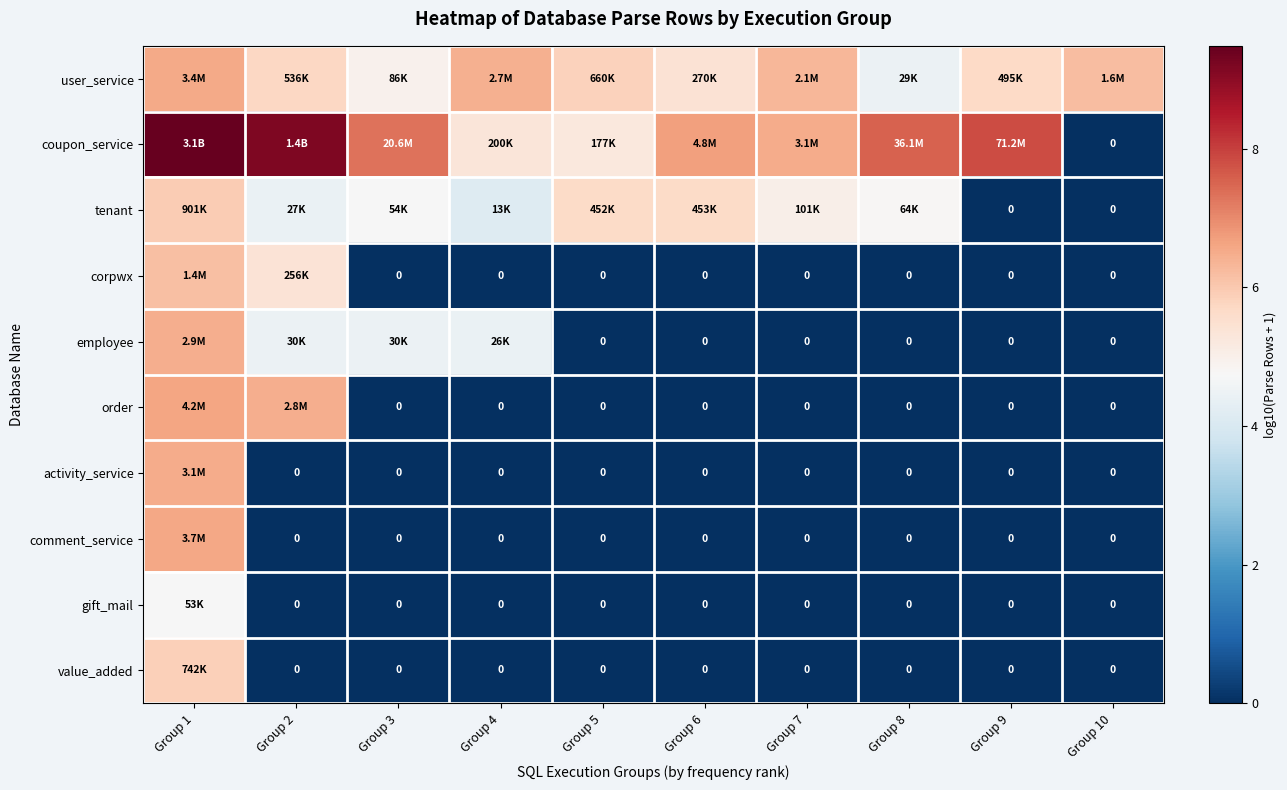

Is it true that tenant equals -3.4 at Group 10?

False